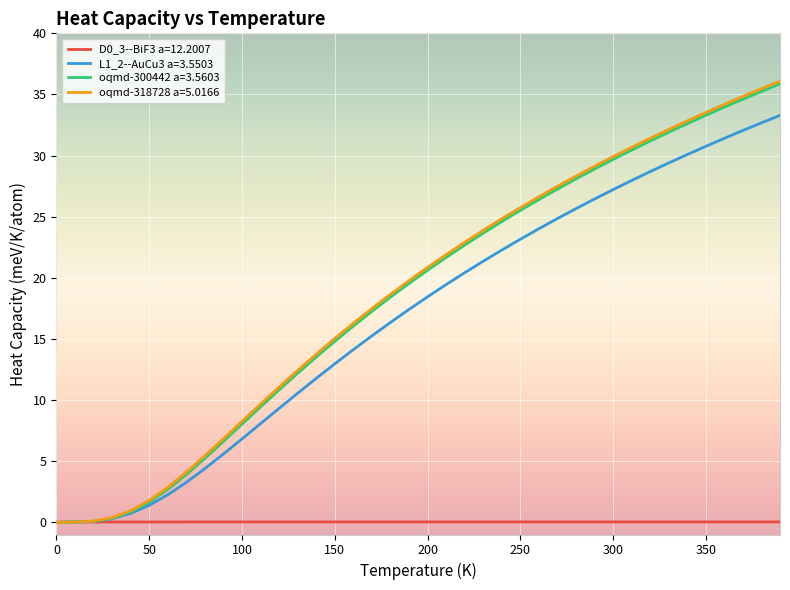

What is the highest value of the oqmd-318728 a=5.0166 series?

36.1